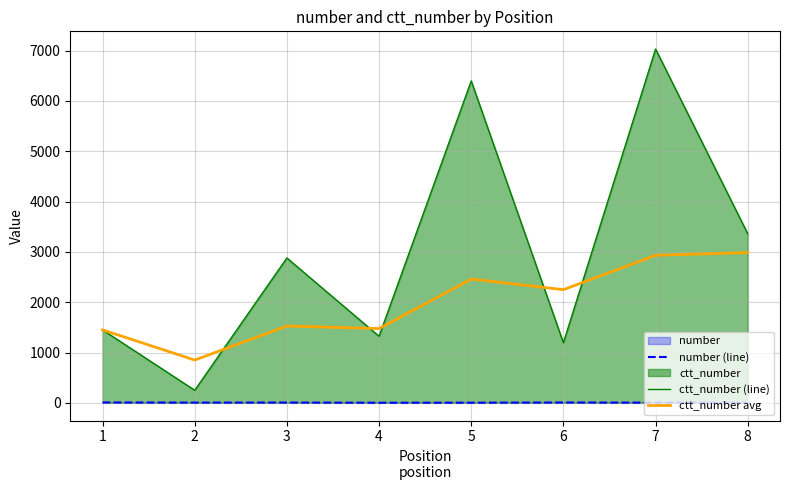

What is the value of the number (line) point at the 1st from the left?

8.0